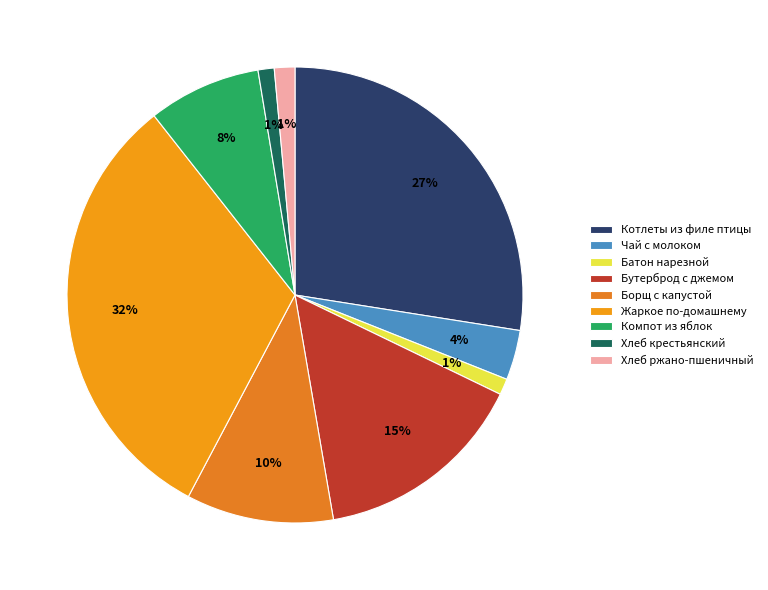

Count the number of slices in the pie.

9